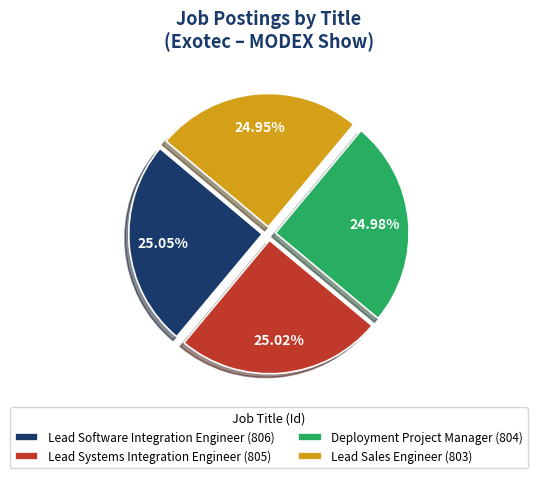

Is there any slice that represents more than half of the pie?

No